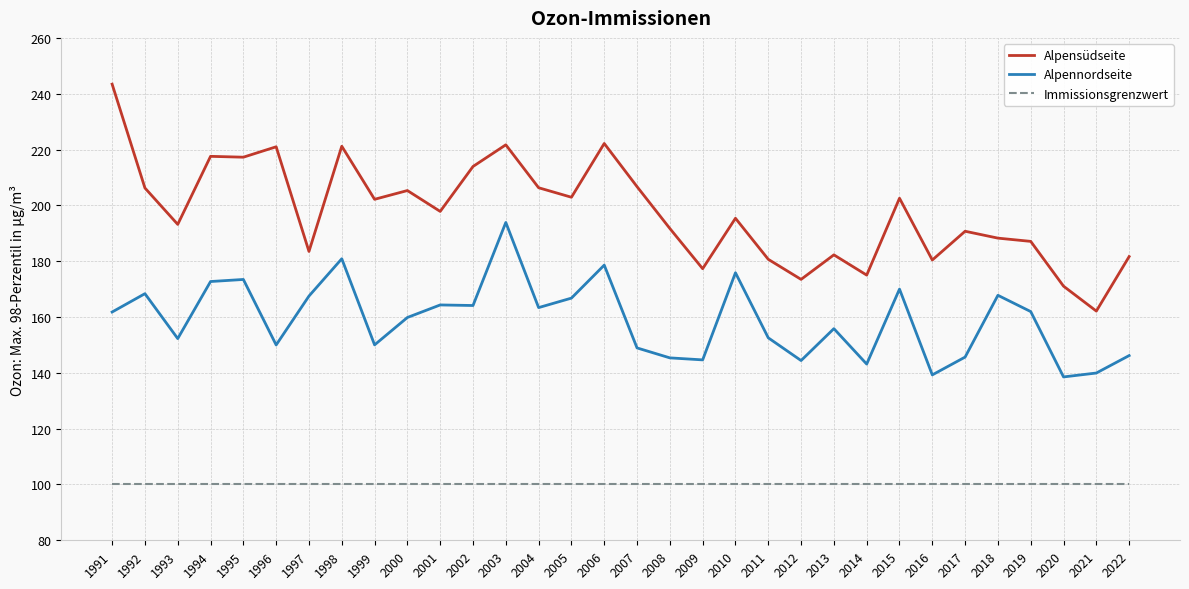

What value does the Immissionsgrenzwert series have at 2018?

100.0